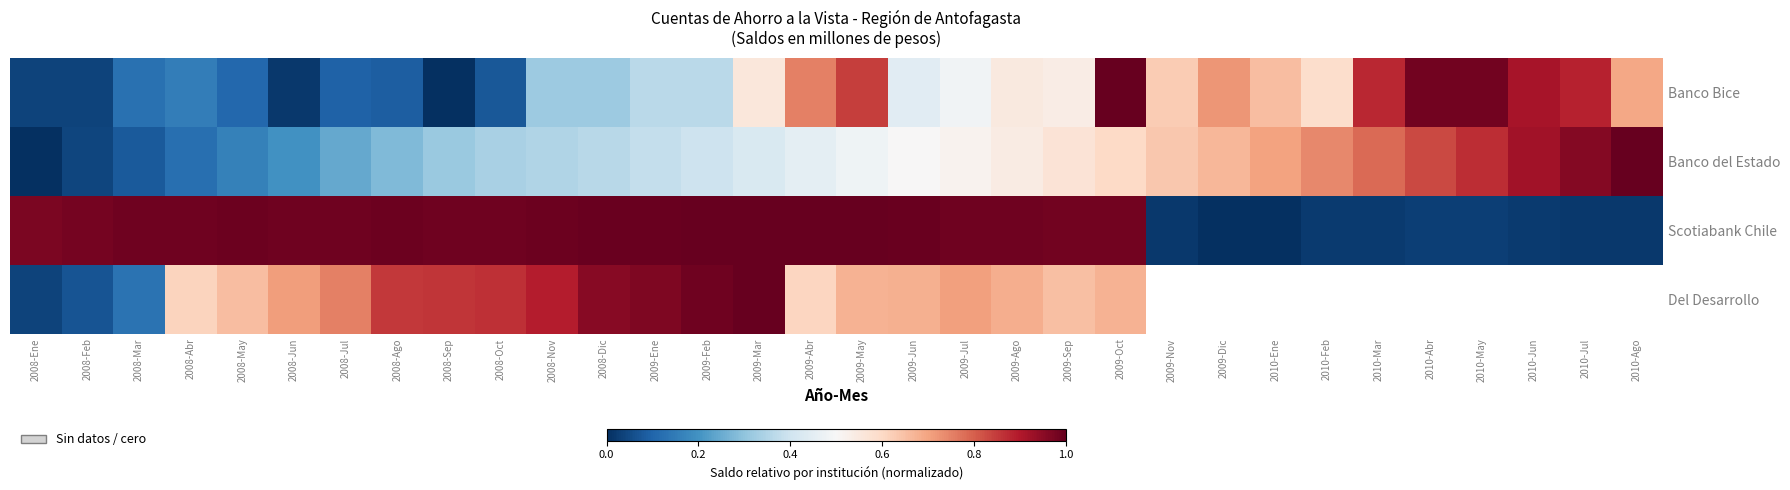

Rank the series at 2008-Jul from highest to lowest value.

Scotiabank Chile, Del Desarrollo, Banco del Estado, Banco Bice